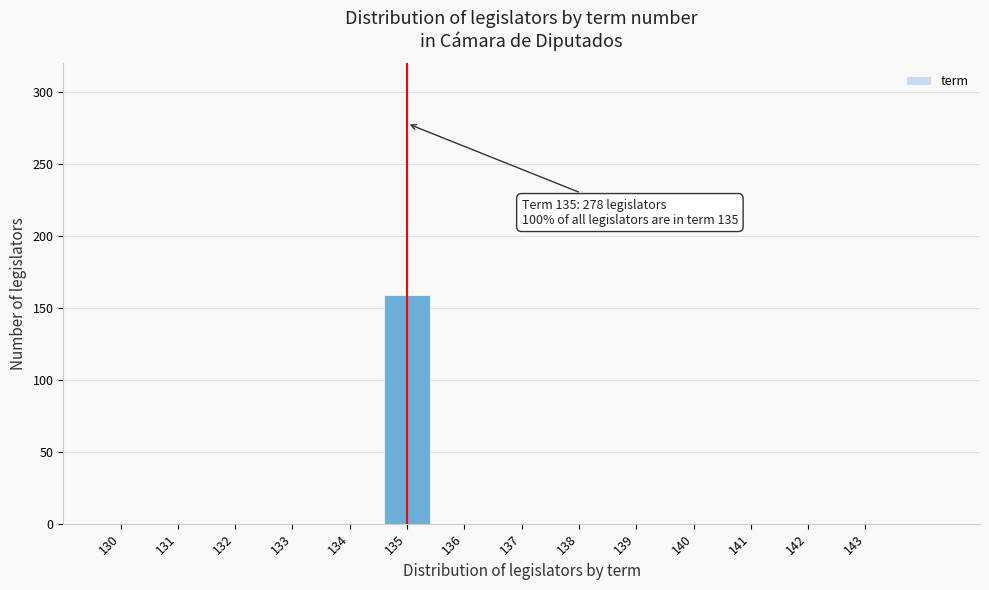

Reading left to right, list all the values displayed in this chart.

130=0	131=0	132=0	133=0	134=0	135=159	136=0	137=0	138=0	139=0	140=0	141=0	142=0	143=0